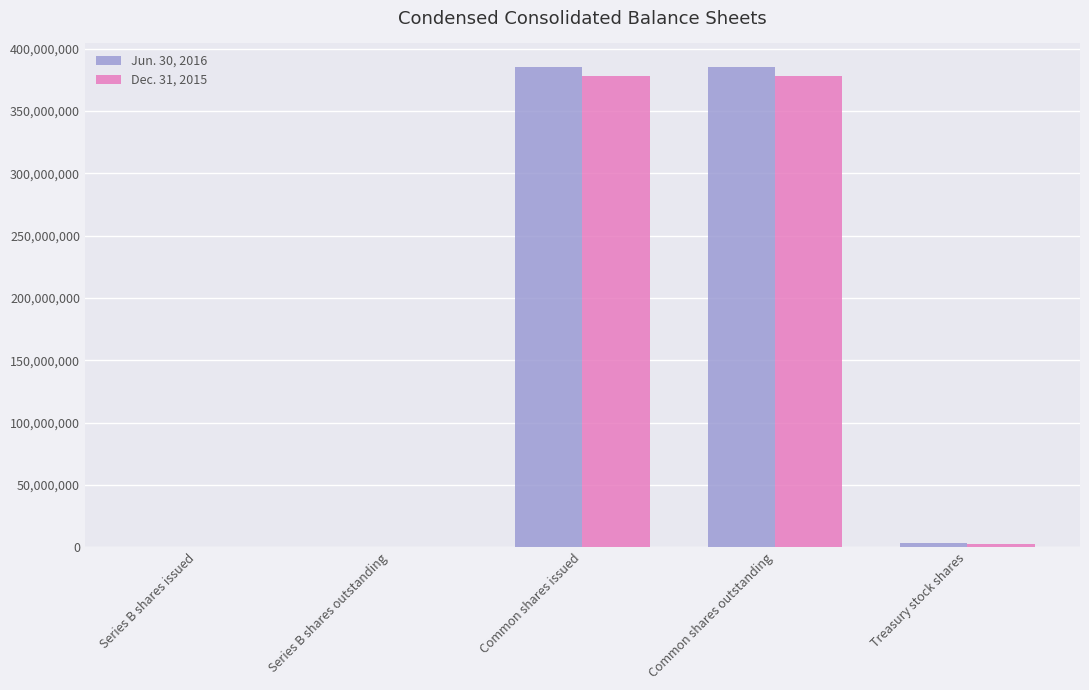

The value of Jun. 30, 2016 at Common shares outstanding is 187483315. True or false?

False